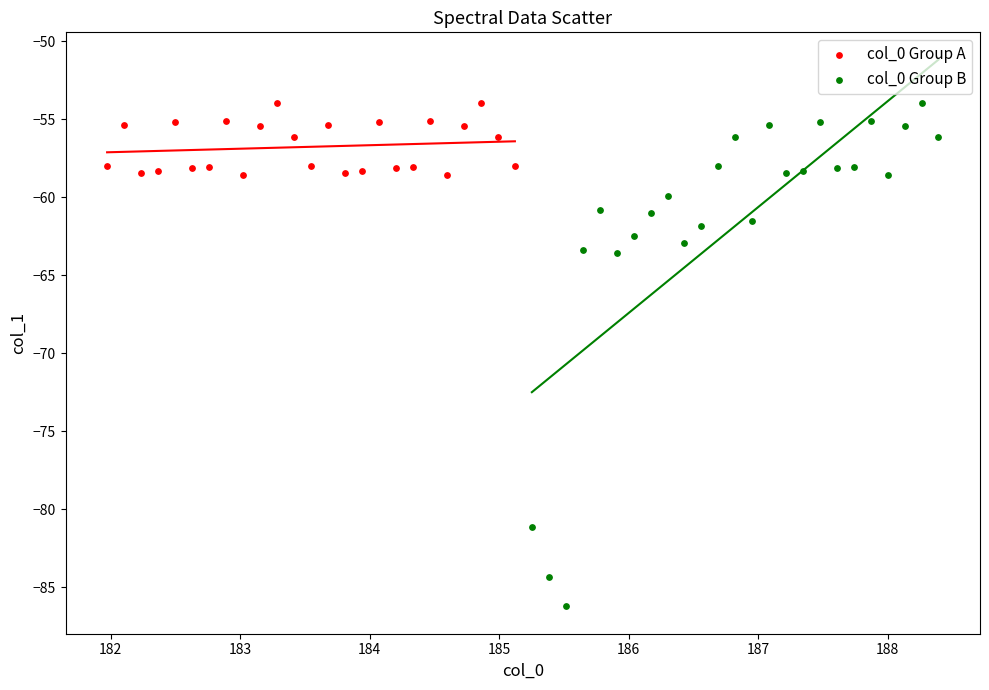

Which series has the widest spread of Y values?

col_0 Group B